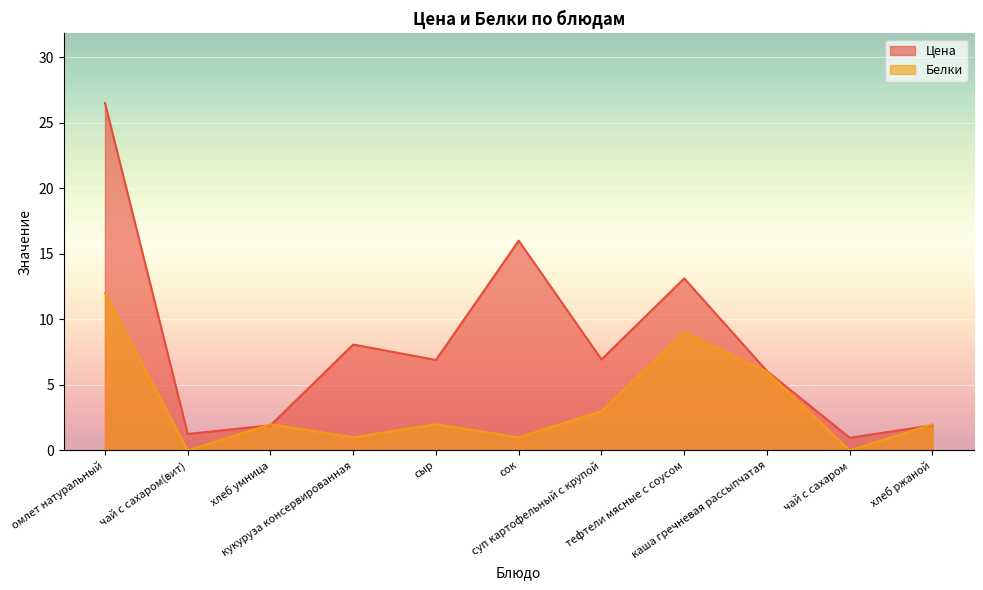

Reading left to right, transcribe all the data shown in this chart.

Цена: омлет натуральный=26.5	чай с сахаром(вит)=1.3	хлеб умница=1.9	кукуруза консервированная=8.1	сыр=6.9	сок=16.0	суп картофельный с крупой=6.9	тефтели мясные с соусом=13.1	каша гречневая рассыпчатая=6.0	чай с сахаром=1.0	хлеб ржаной=1.9
Белки: омлет натуральный=12.0	чай с сахаром(вит)=0.0	хлеб умница=2.0	кукуруза консервированная=1.0	сыр=2.0	сок=1.0	суп картофельный с крупой=3.0	тефтели мясные с соусом=9.0	каша гречневая рассыпчатая=6.0	чай с сахаром=0.0	хлеб ржаной=2.0